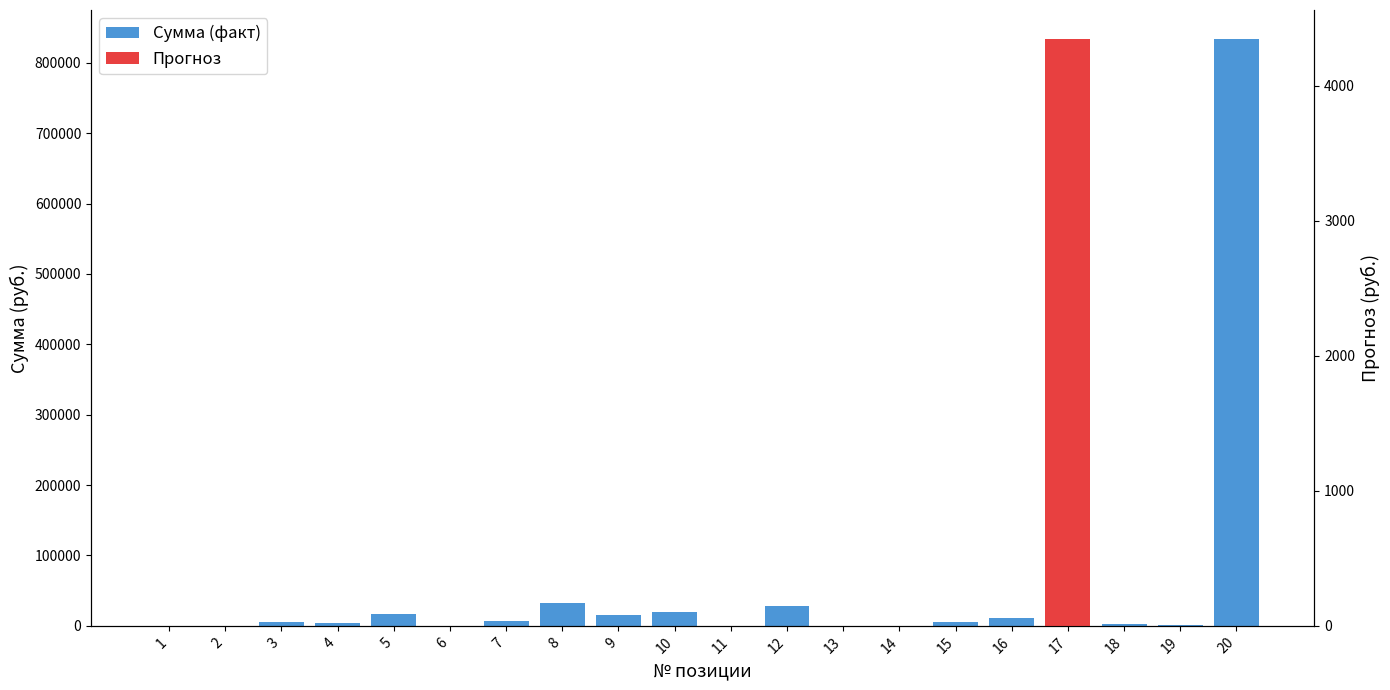

True or false: the data shows 7.6 at 11.

True